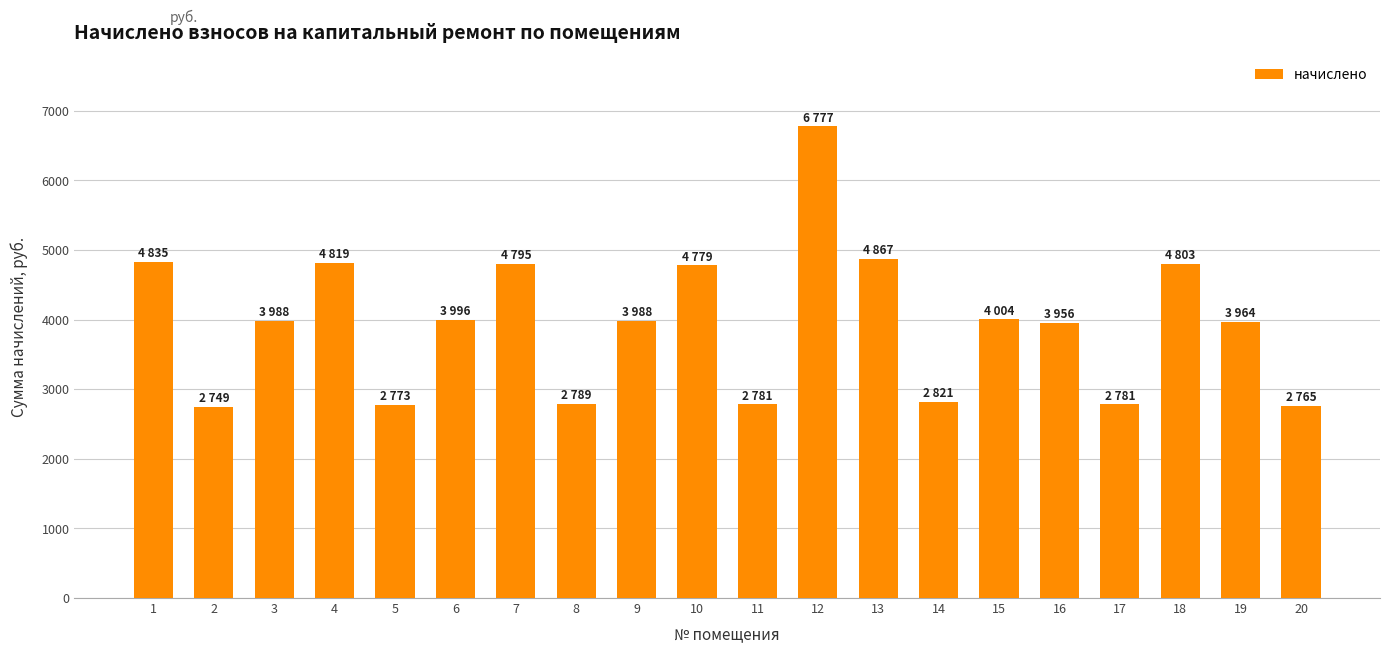

Count the number of categories in the chart.

20